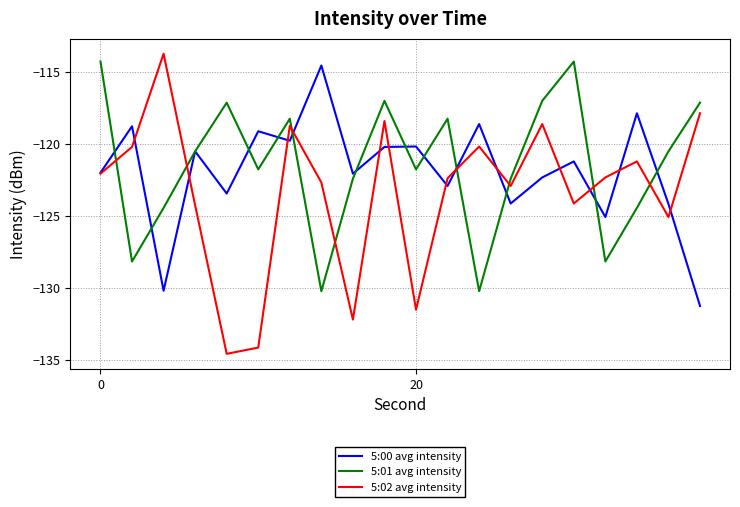

What is the maximum value shown in the chart?

-113.7